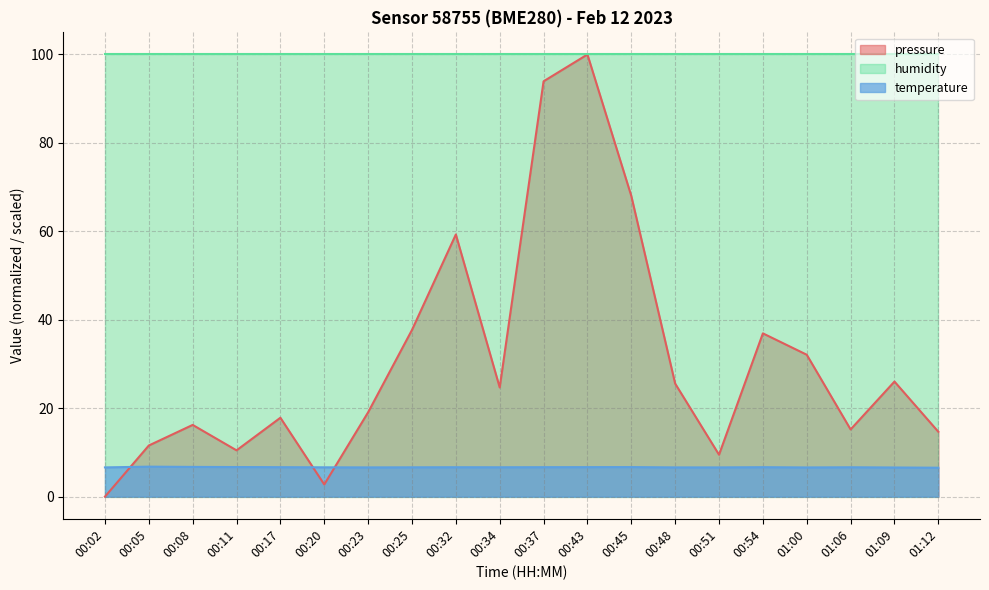

Is it true that pressure equals 26.0 at 01:09?

True